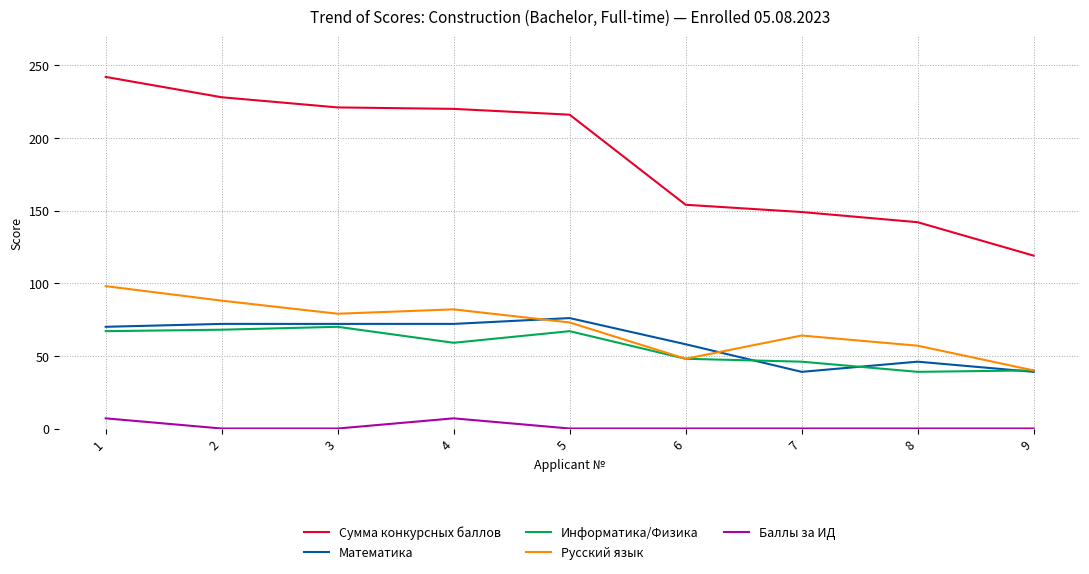

True or false: Математика and Сумма конкурсных баллов cross at least once.

False